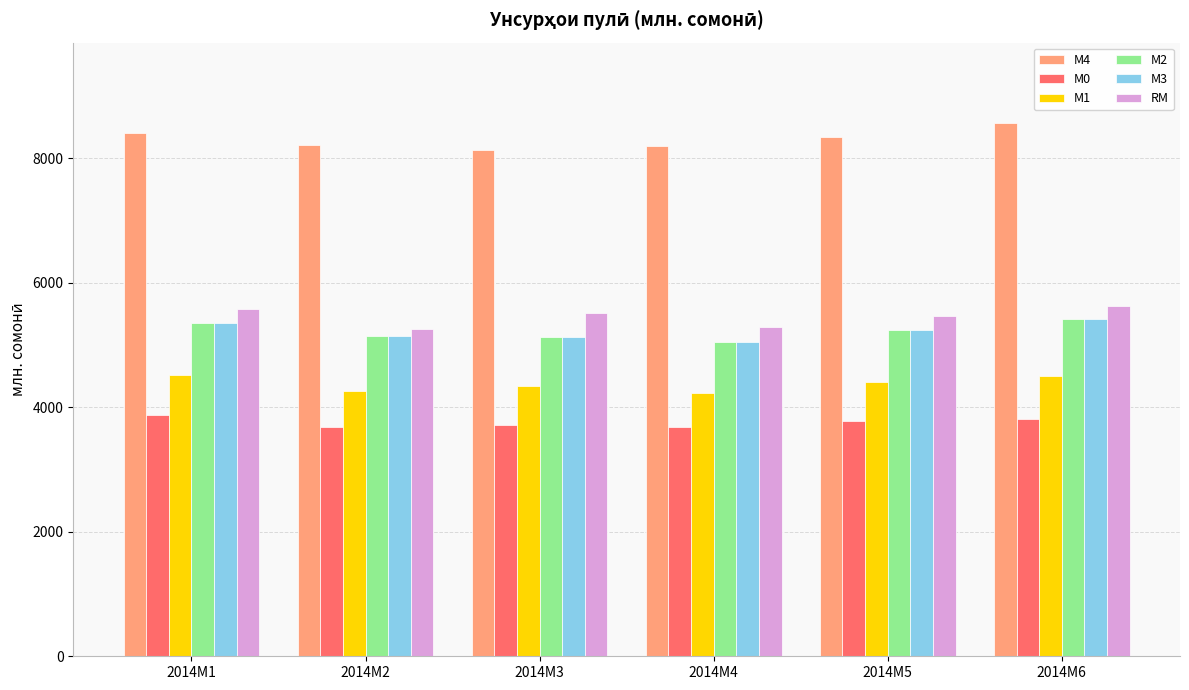

Is it true that М0 equals 3688.1 at 2014M2?

True